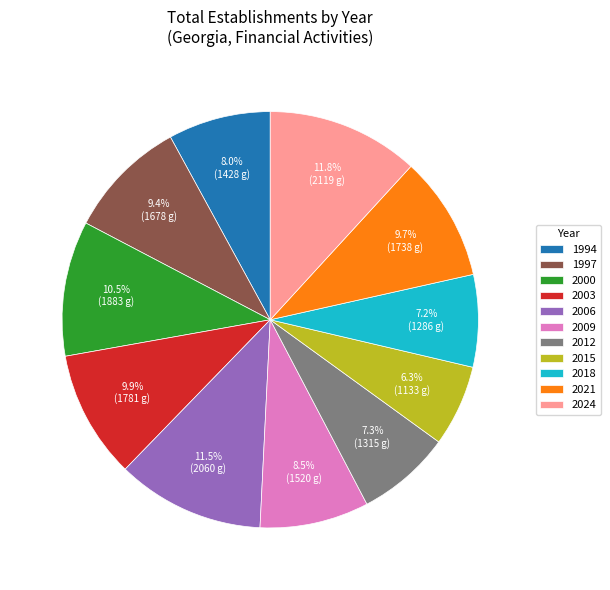

Between 2018 and 1997, which is larger?

1997